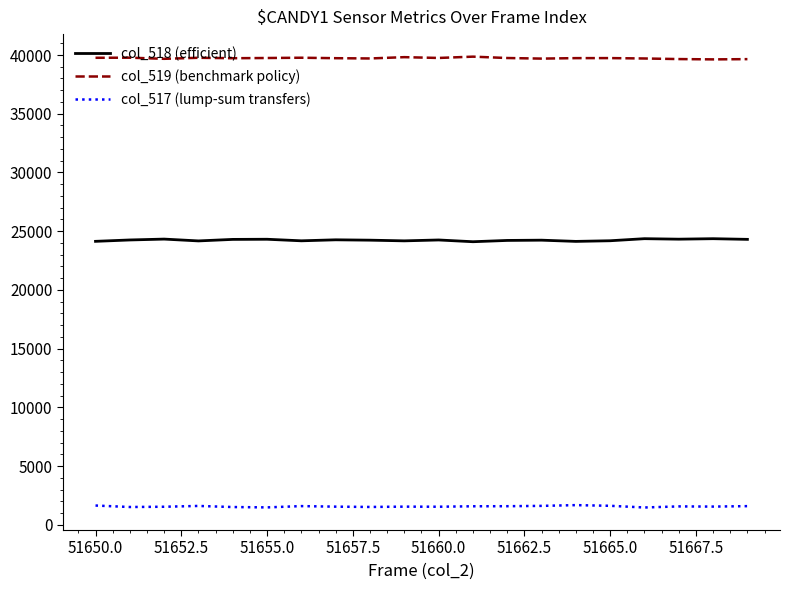

True or false: col_517 (lump-sum transfers) and col_519 (benchmark policy) cross at least once.

False